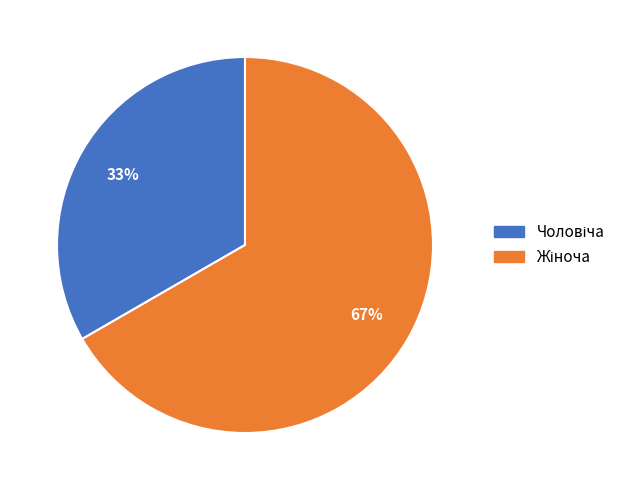

To the nearest percent, what is the average slice percentage?

50%